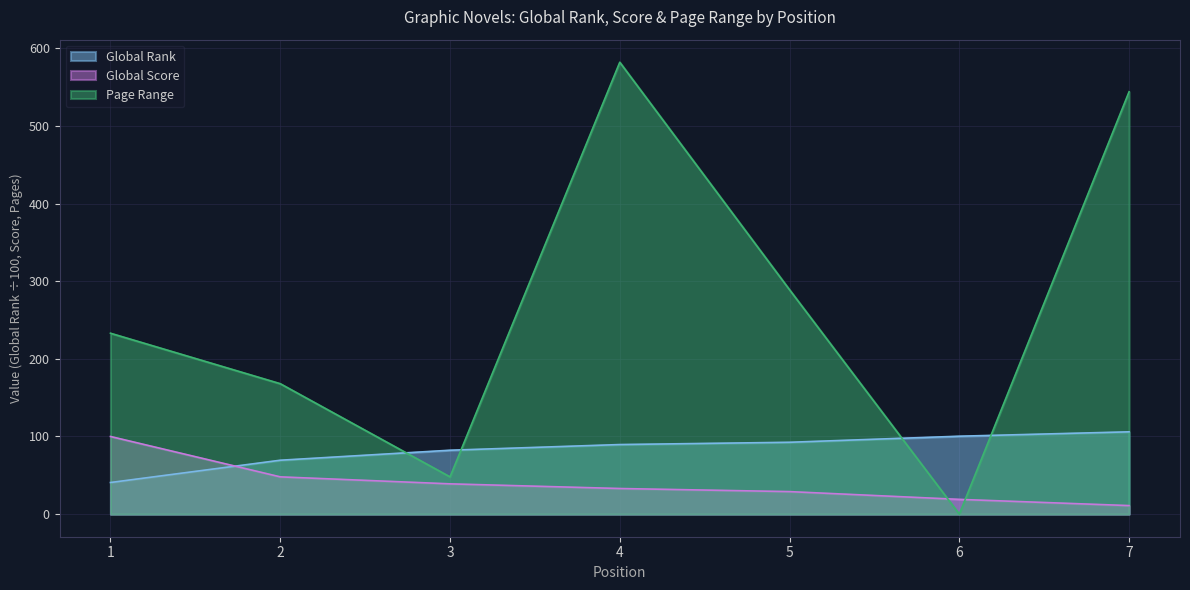

Which has a higher value, 6 or 4?

6